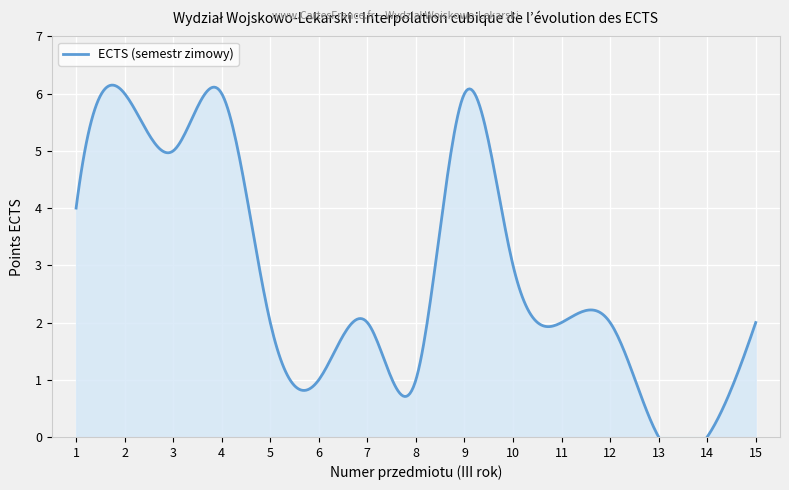

Which category has the highest value across all series?

2